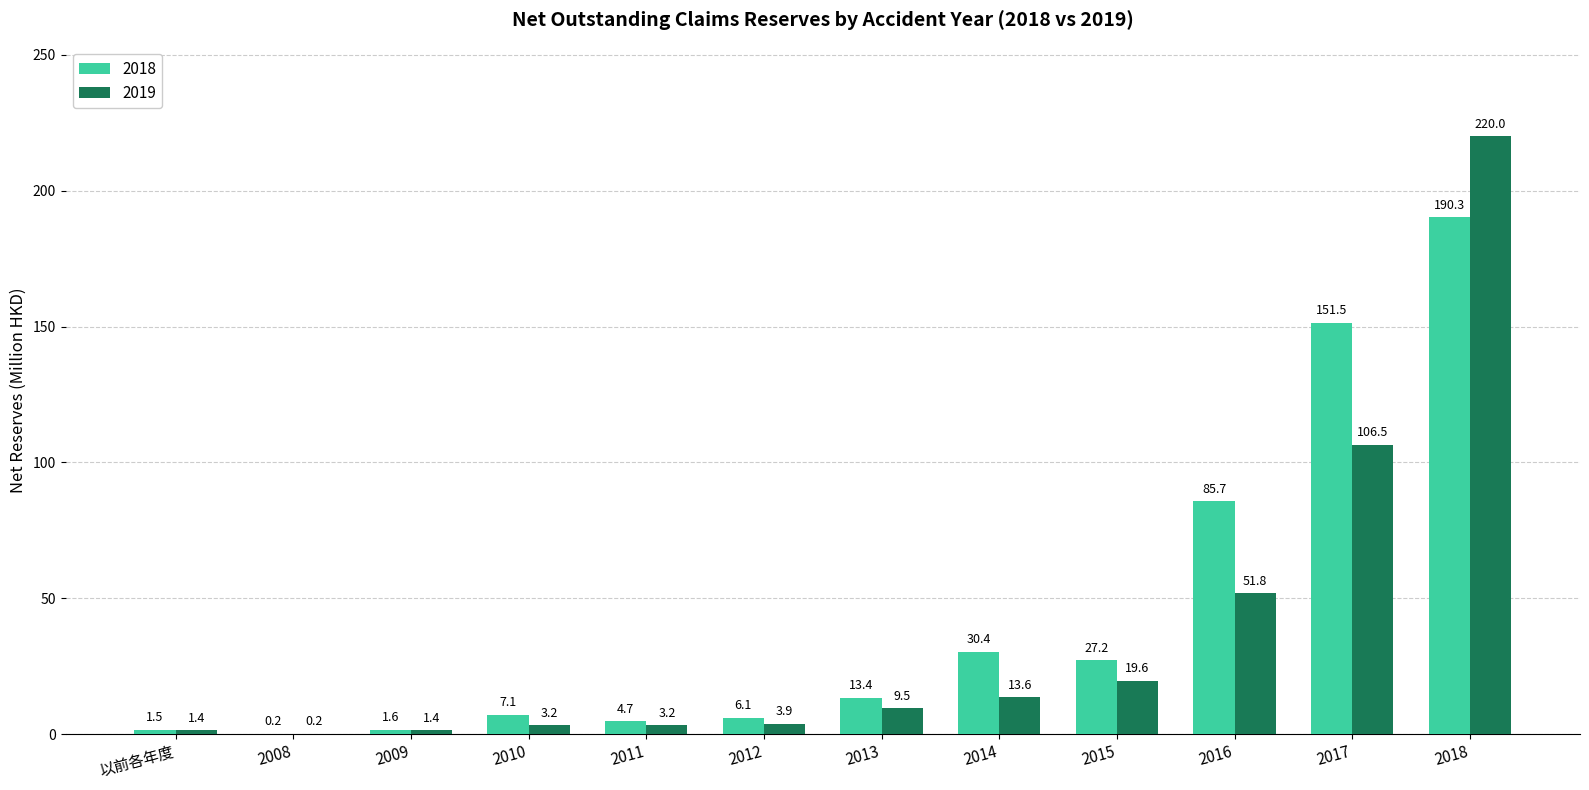

Which series has the largest total across all categories?

2018